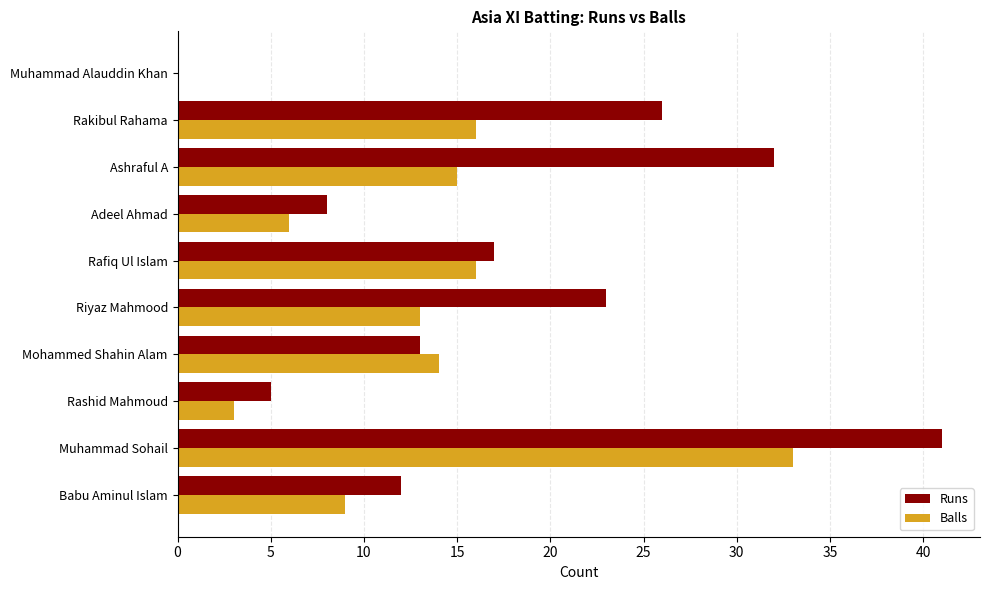

Which series changed the most between Rafiq Ul Islam and Adeel Ahmad?

Balls